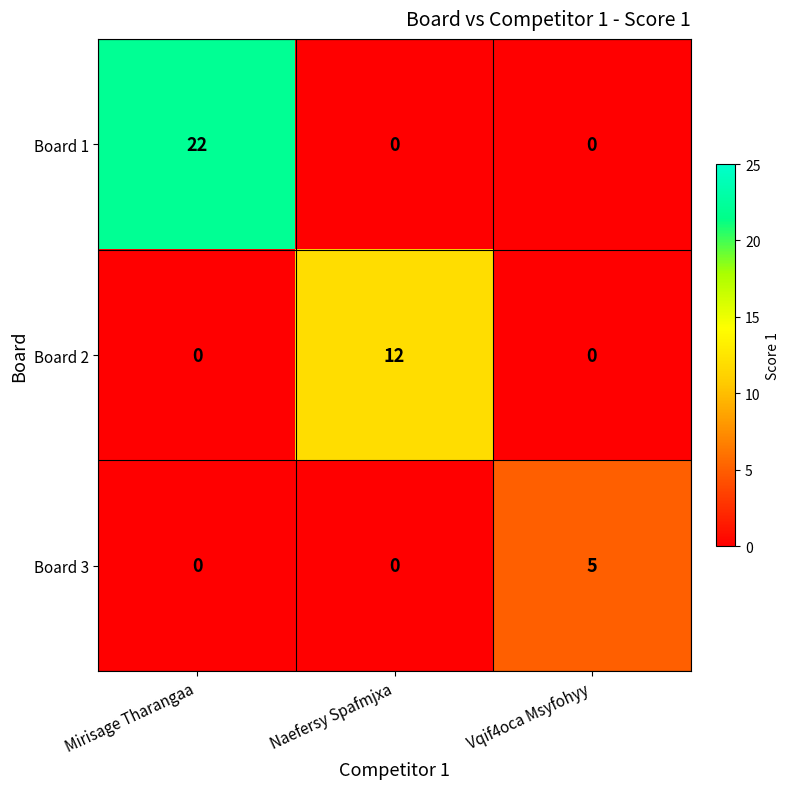

What is the sum of all Board 3 values?

5